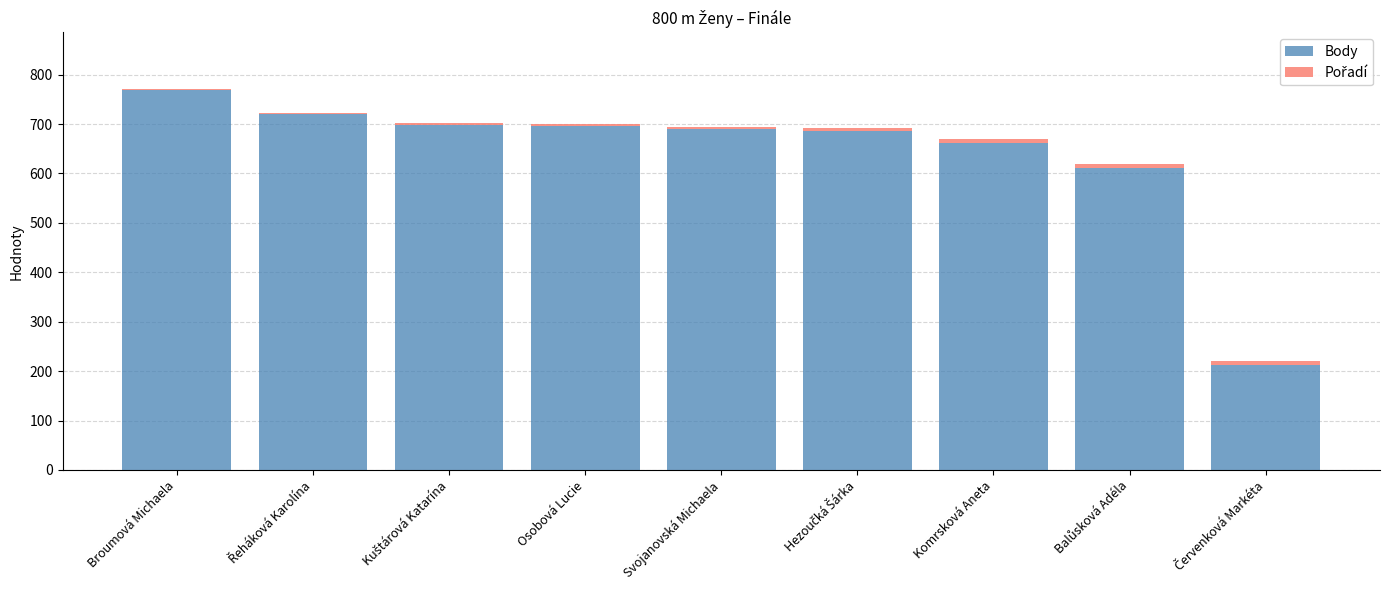

At which category is the sum across all series the highest?

Broumová Michaela